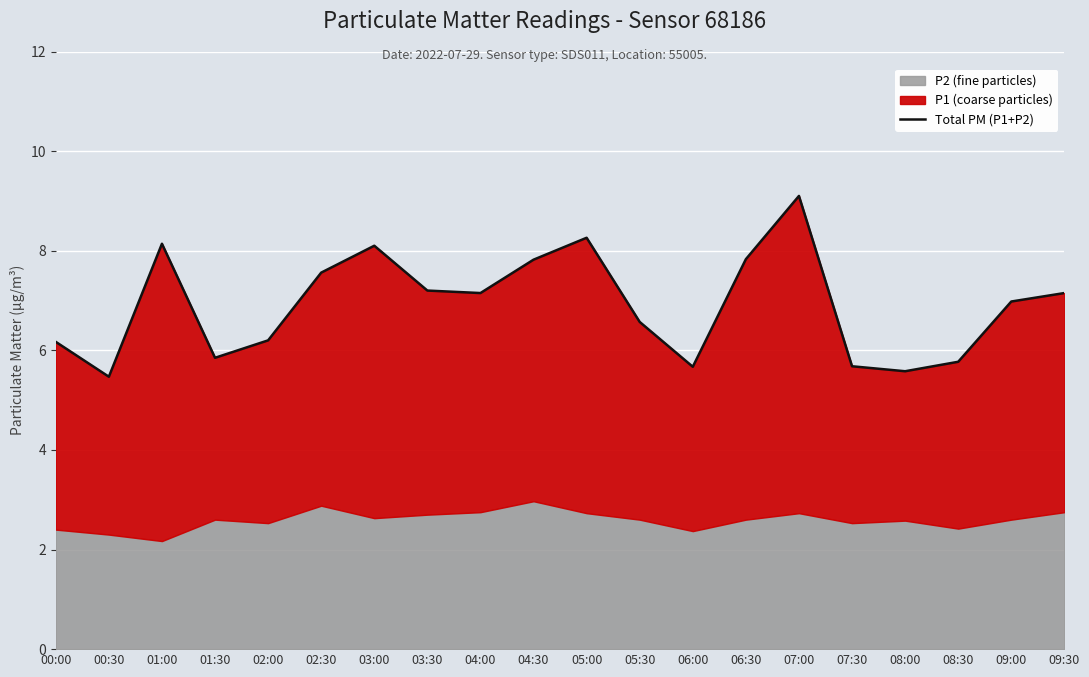

At which label does the data first exceed 7?

01:00